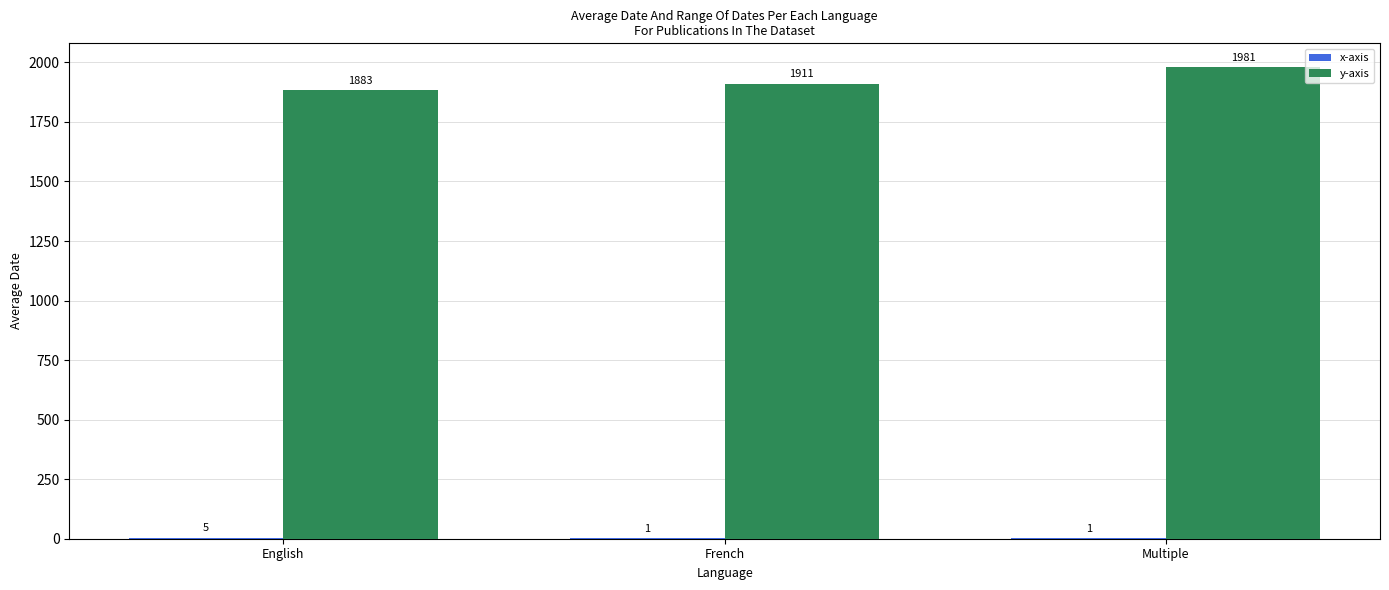

What is the sum of the y-axis values at French and Multiple?

3892